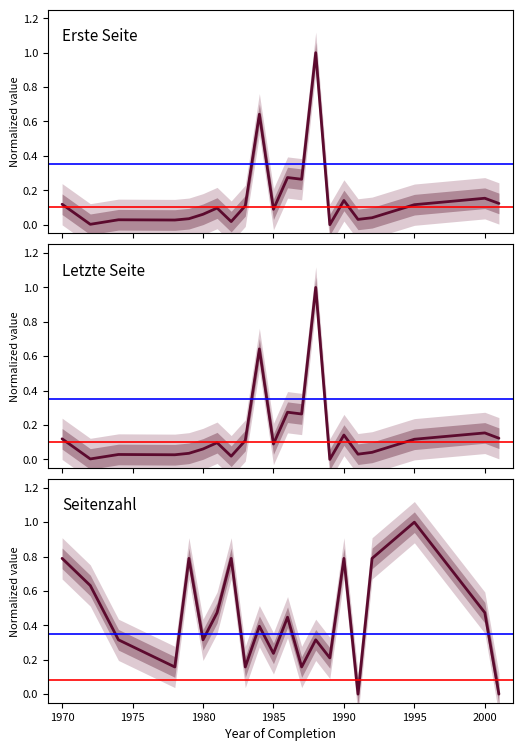

What value does the Letzte Seite series have at 1990?

0.1